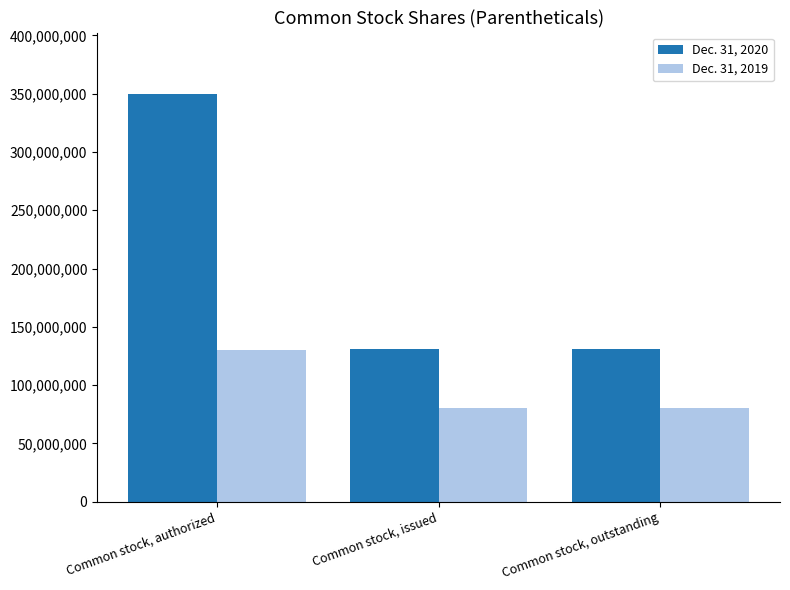

The Dec. 31, 2019 series shows 34433185 at Common stock, outstanding. True or false?

False